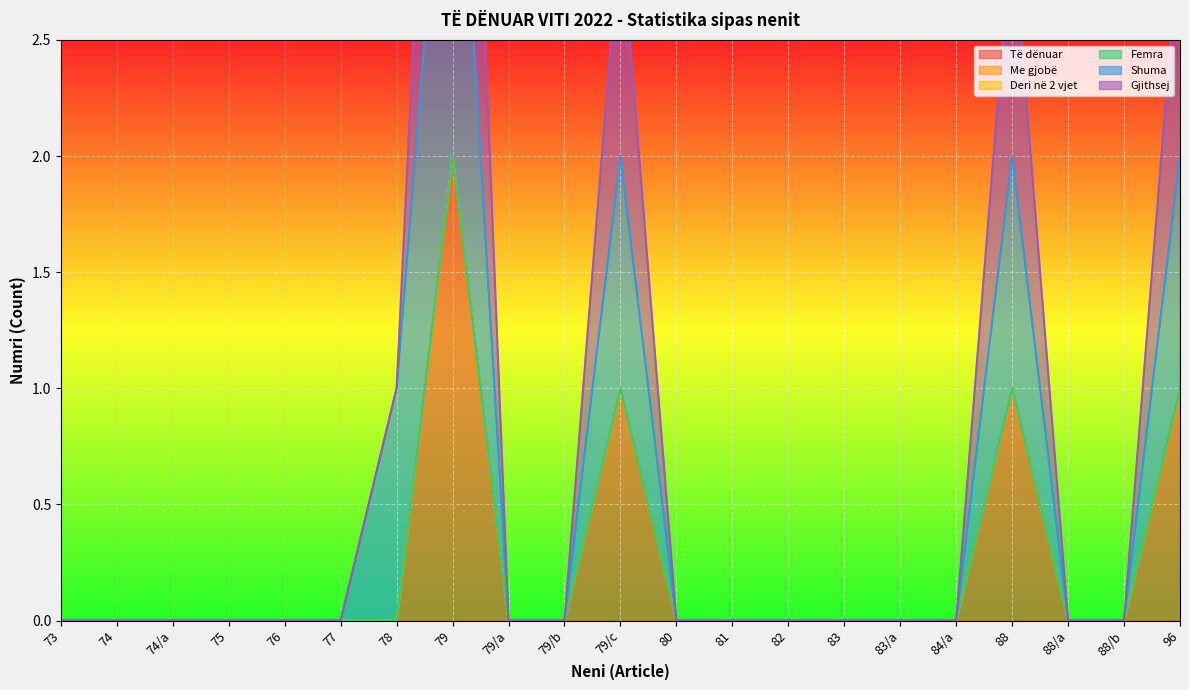

In Të dënuar, how many points are higher than both neighbors (excluding endpoints)?

3